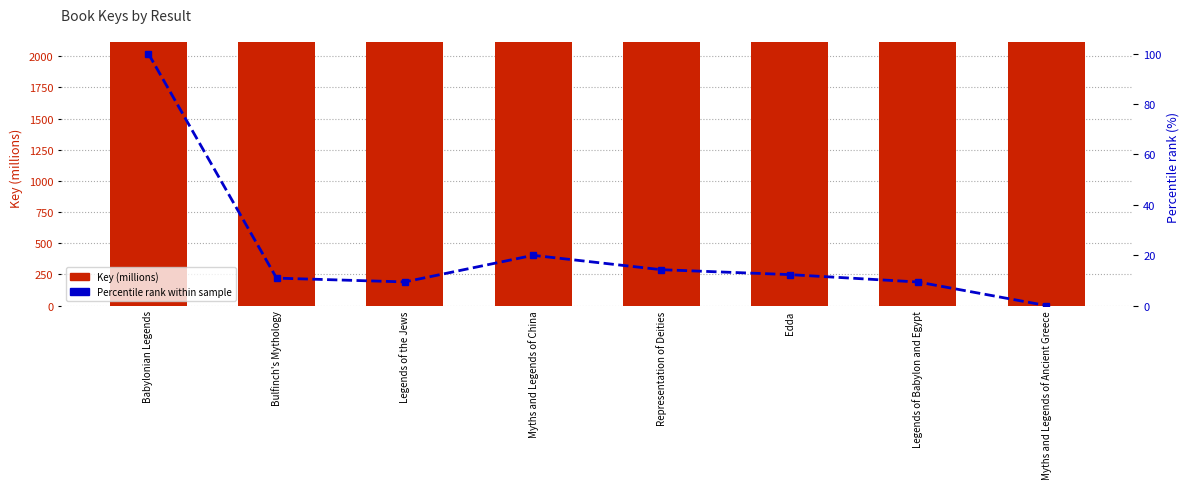

At which category is the sum across all series the highest?

Babylonian Legends